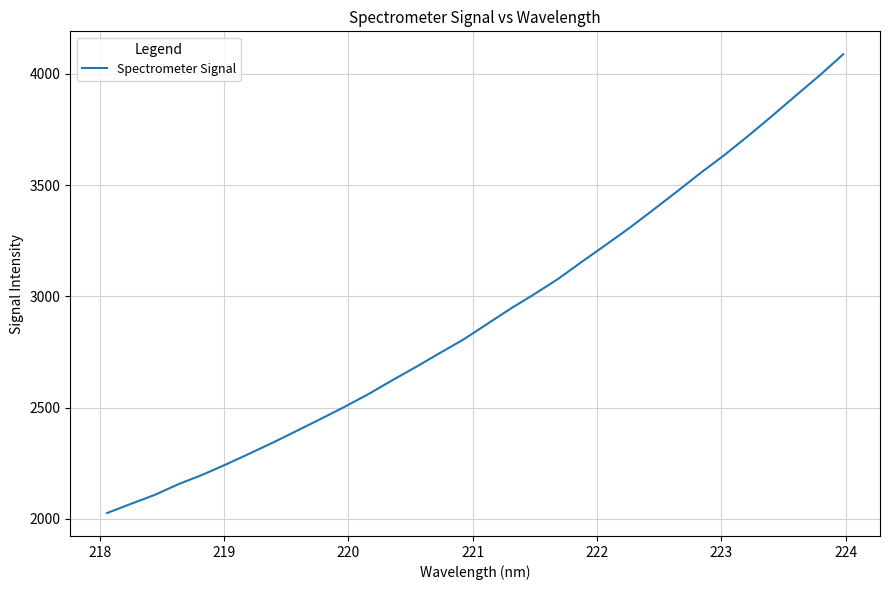

What is the maximum value shown in the chart?

4088.7